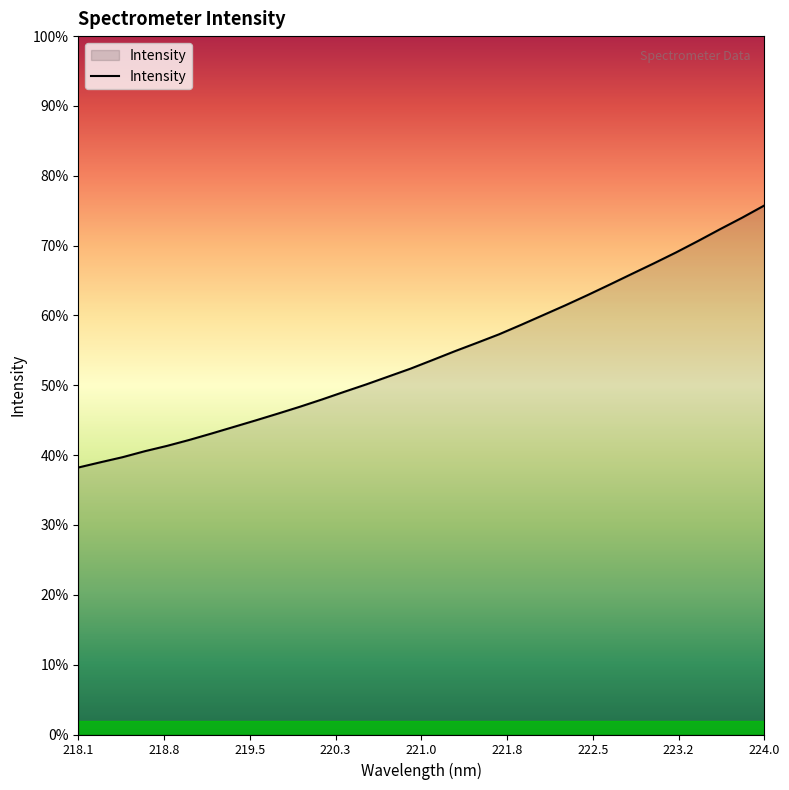

Does the chart have visible grid lines?

No